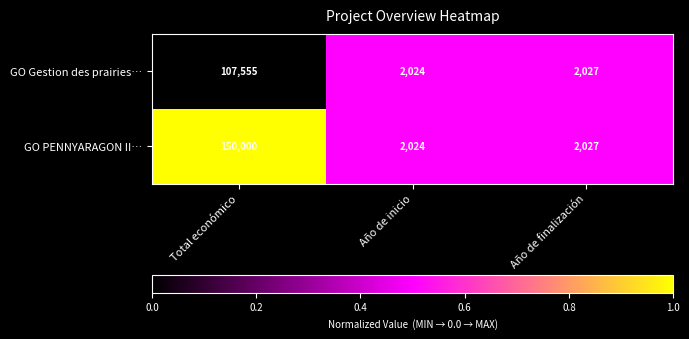

List the labels in order of GO PENNYARAGON II… value, largest first.

Total económico, Año de finalización, Año de inicio